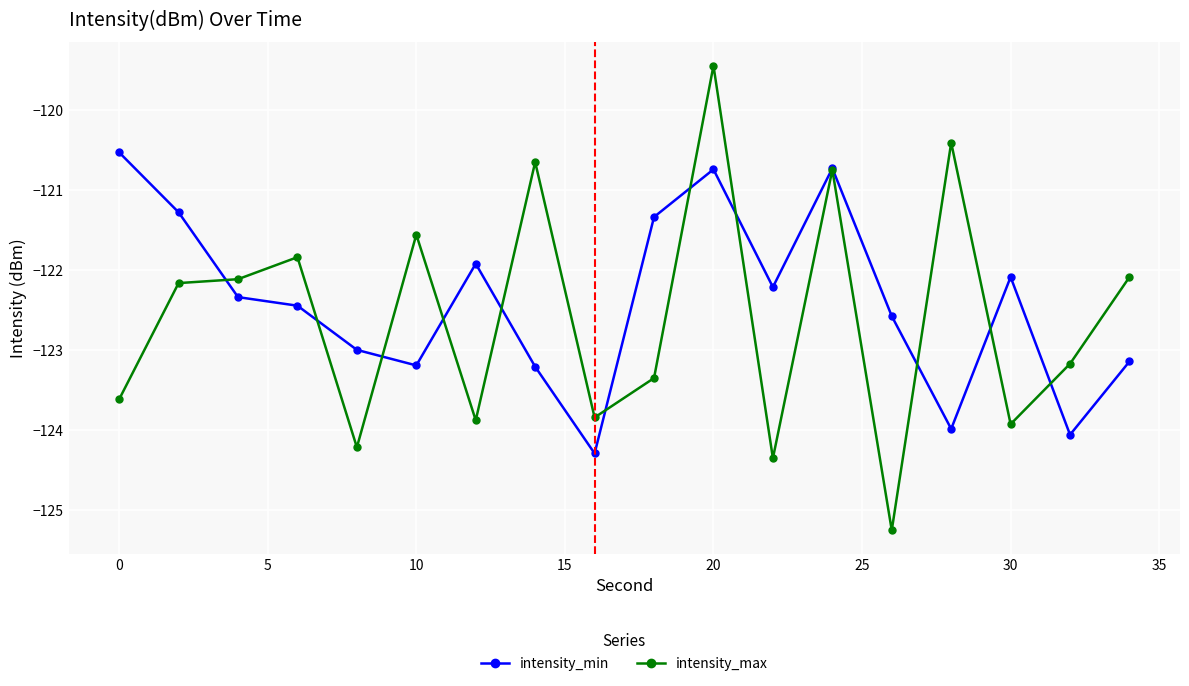

True or false: intensity_max has more than 1 points higher than both neighbors.

True